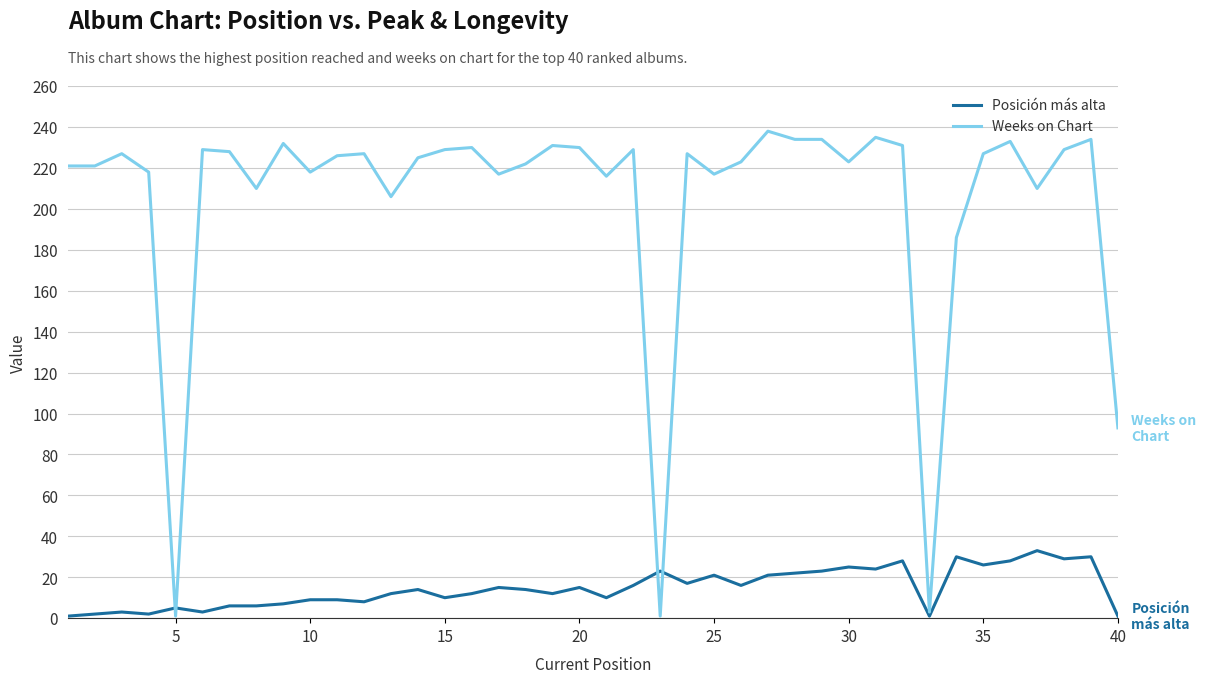

Rank the series by their maximum value, from lowest to highest.

Posición más alta, Weeks on Chart